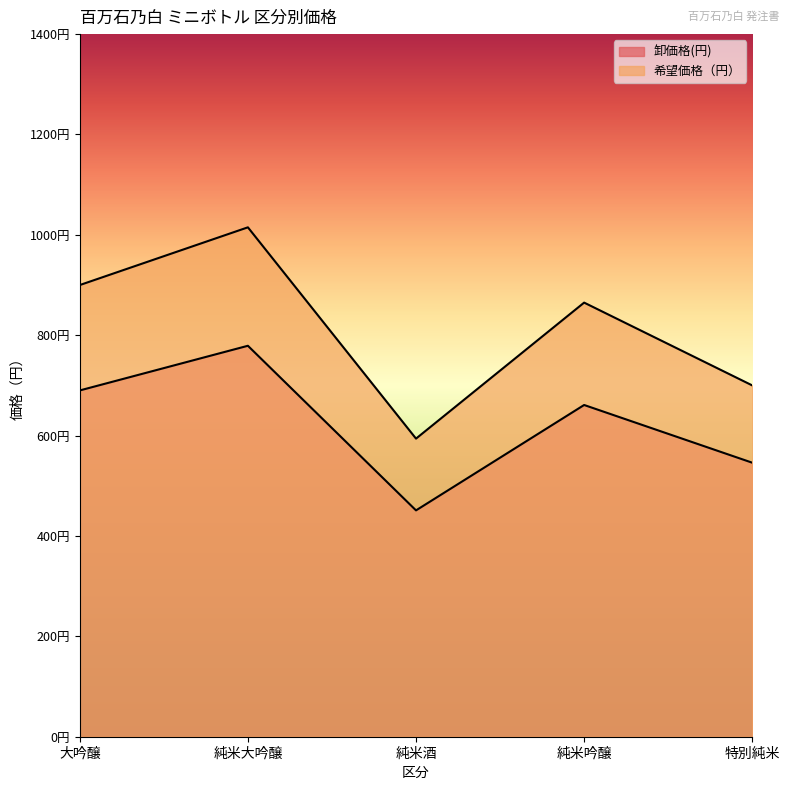

Read the 卸価格(円) value at 特別純米, to the nearest 10.

550